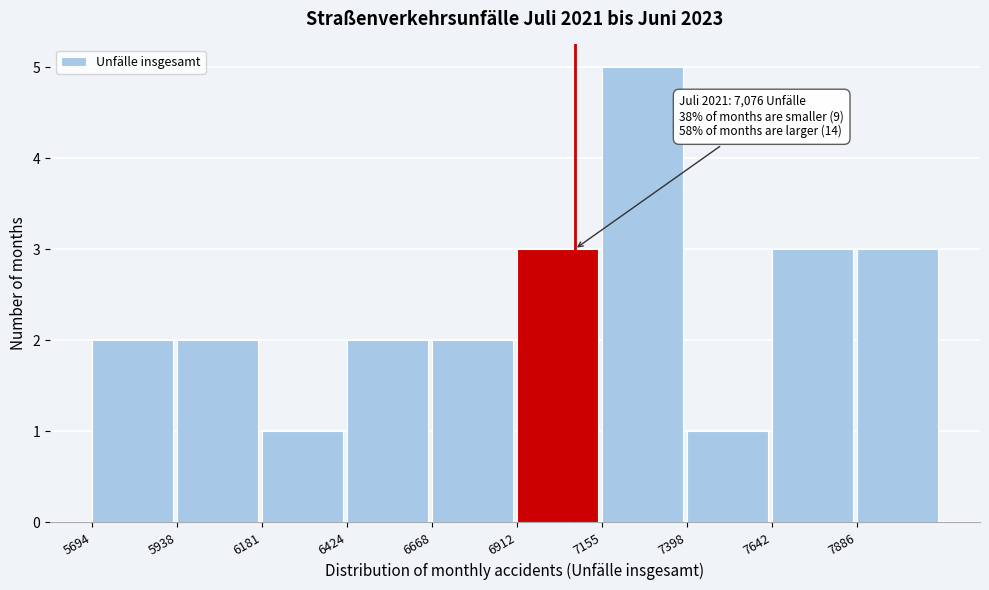

Which range on the x-axis has the tallest bar?

7150 to 7400